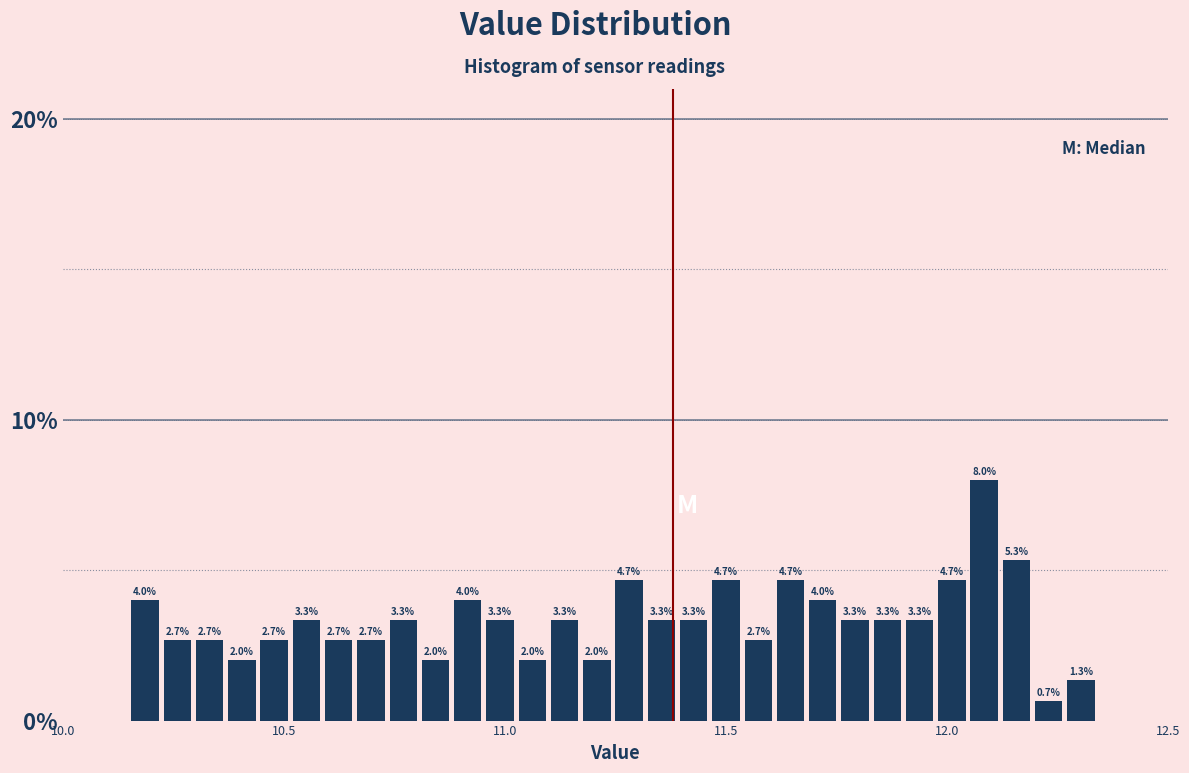

Read against the x-axis, roughly where is the centre of the tallest bar?

12.10